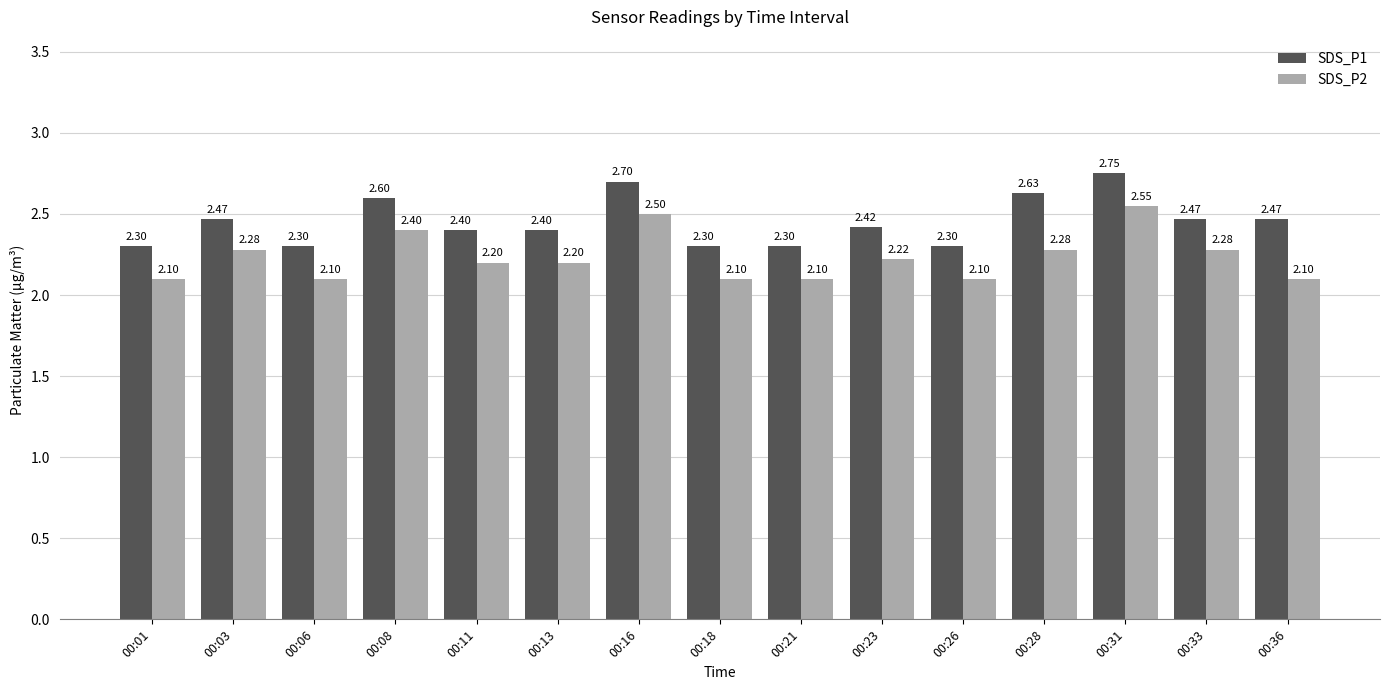

Which series changed the most between 00:11 and 00:36?

SDS_P2